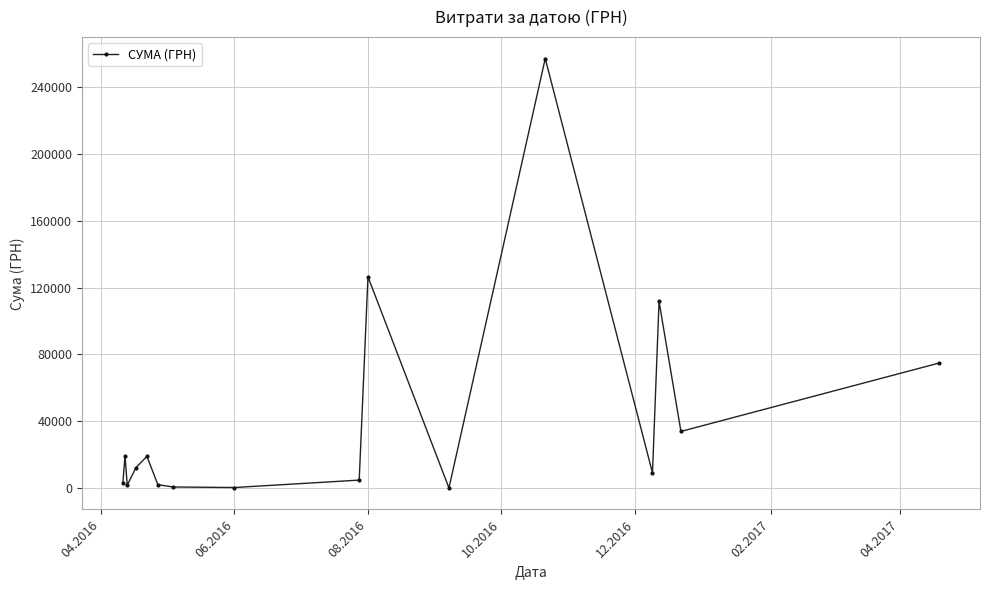

True or false: there are more than 1 points higher than both neighbors.

True